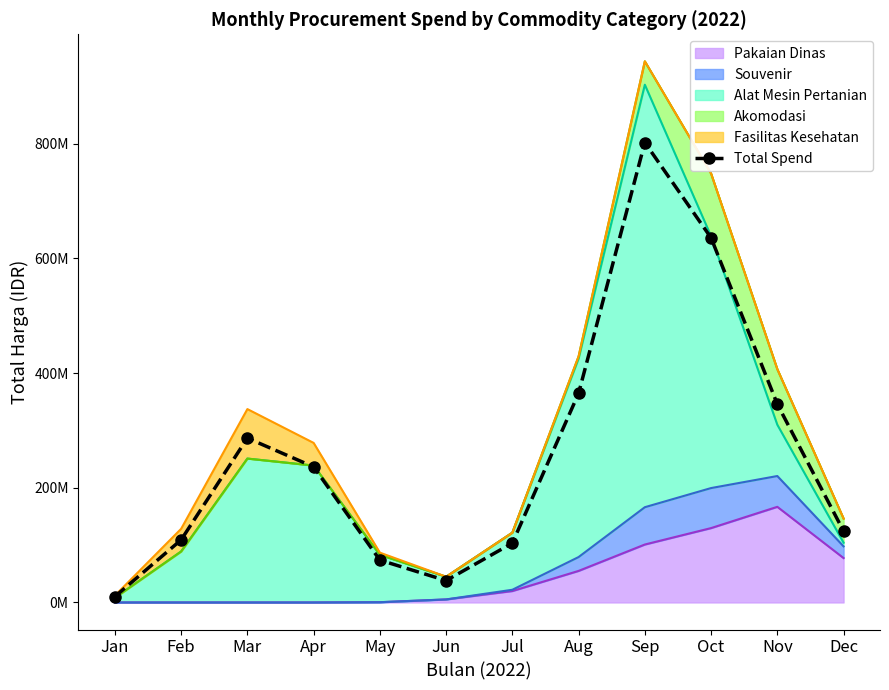

Which category has the highest value across all series?

Sep